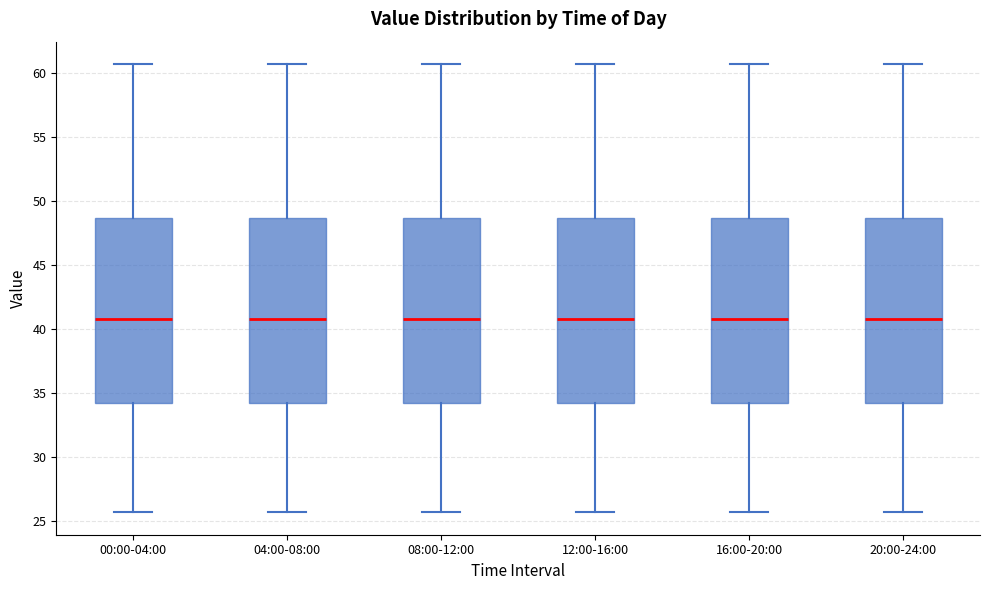

Reading left to right, read every box against the y-axis: the position of its median line, the range the box covers, and the ends of its whiskers. The values are not printed on the chart, so give them approximately, as read against the axis.

00:00-04:00: median 41.0, box 34.0 to 48.5, whiskers 25.5 to 60.5
04:00-08:00: median 41.0, box 34.0 to 48.5, whiskers 25.5 to 60.5
08:00-12:00: median 41.0, box 34.0 to 48.5, whiskers 25.5 to 60.5
12:00-16:00: median 41.0, box 34.0 to 48.5, whiskers 25.5 to 60.5
16:00-20:00: median 41.0, box 34.0 to 48.5, whiskers 25.5 to 60.5
20:00-24:00: median 41.0, box 34.0 to 48.5, whiskers 25.5 to 60.5